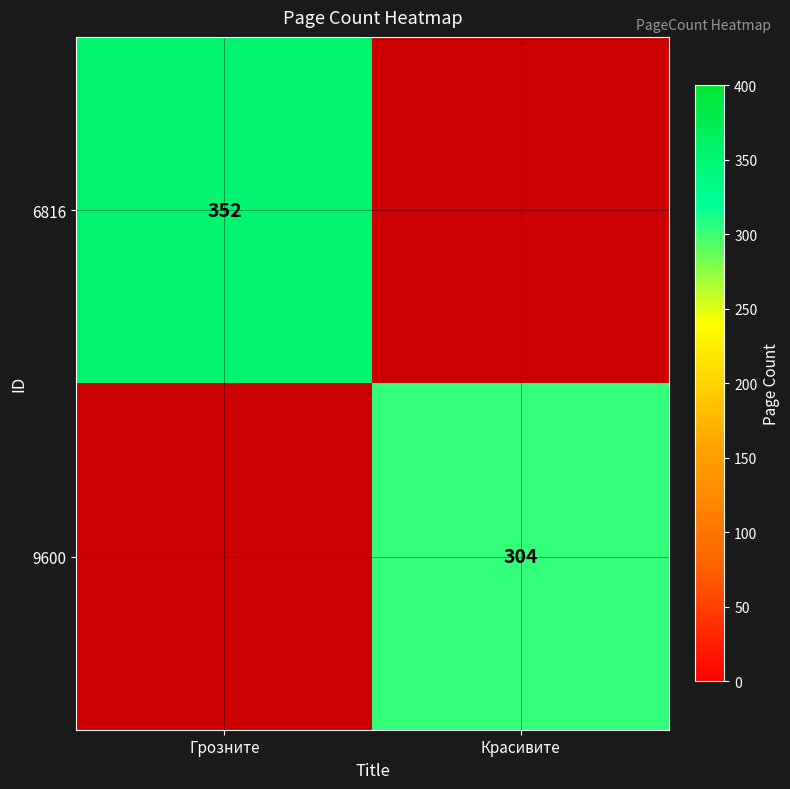

The value of 6816 at Грозните is 246. True or false?

False